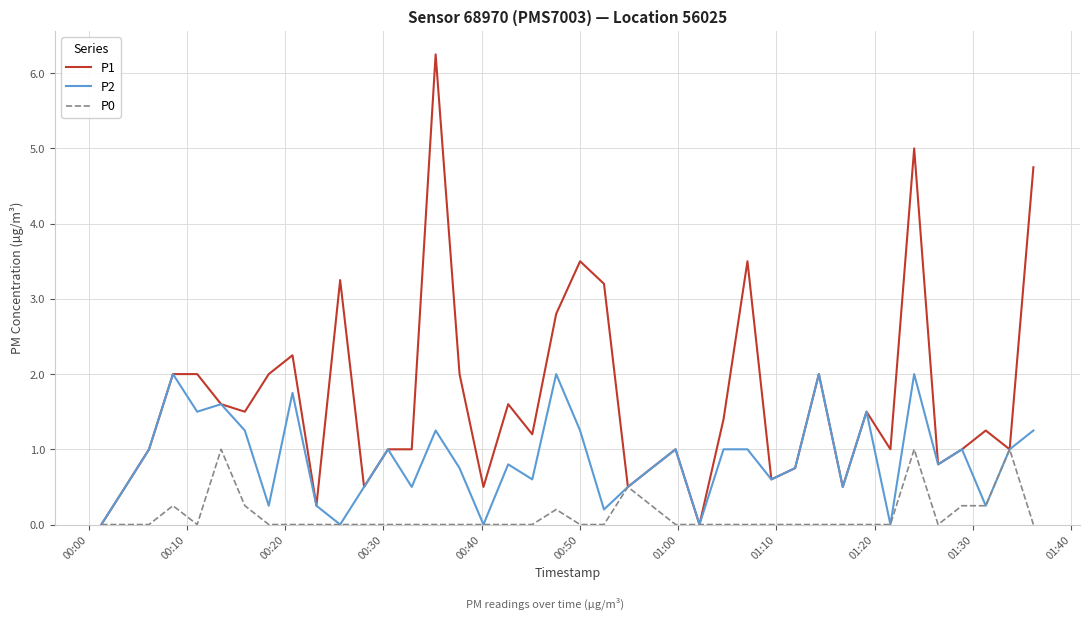

What are all the series names shown in the legend?

P1, P2, P0